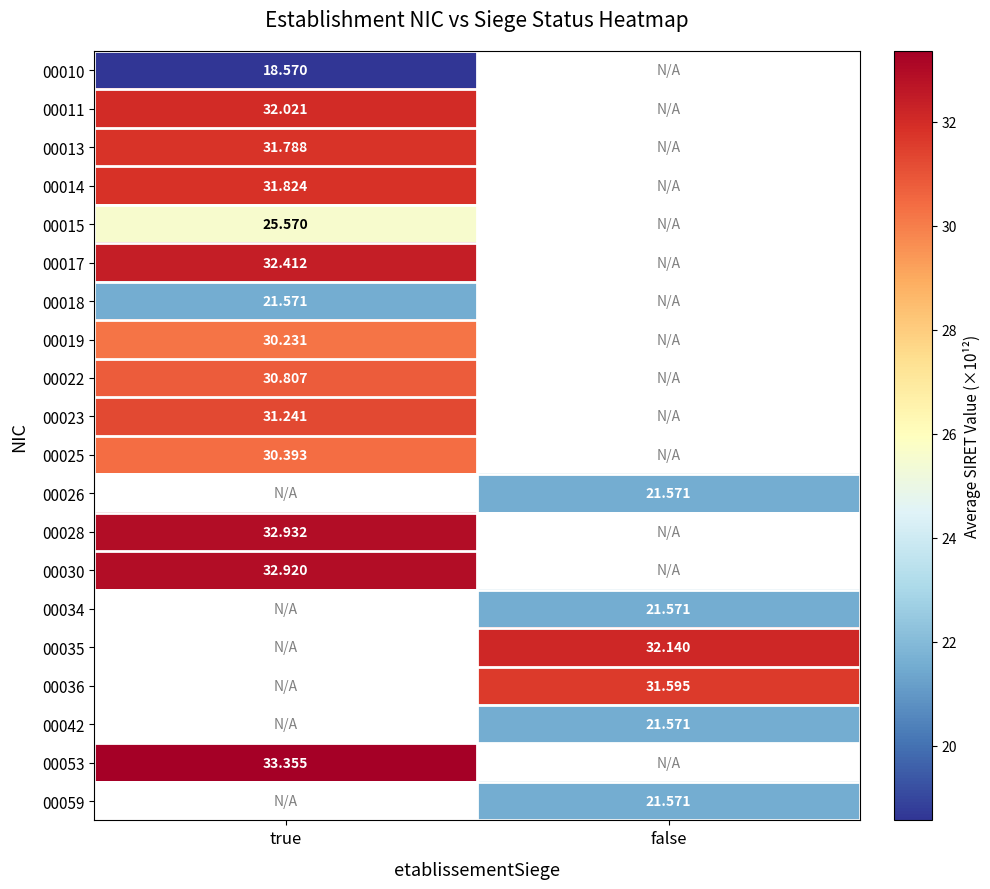

What is the approximate value of 00010 at true?

18.6